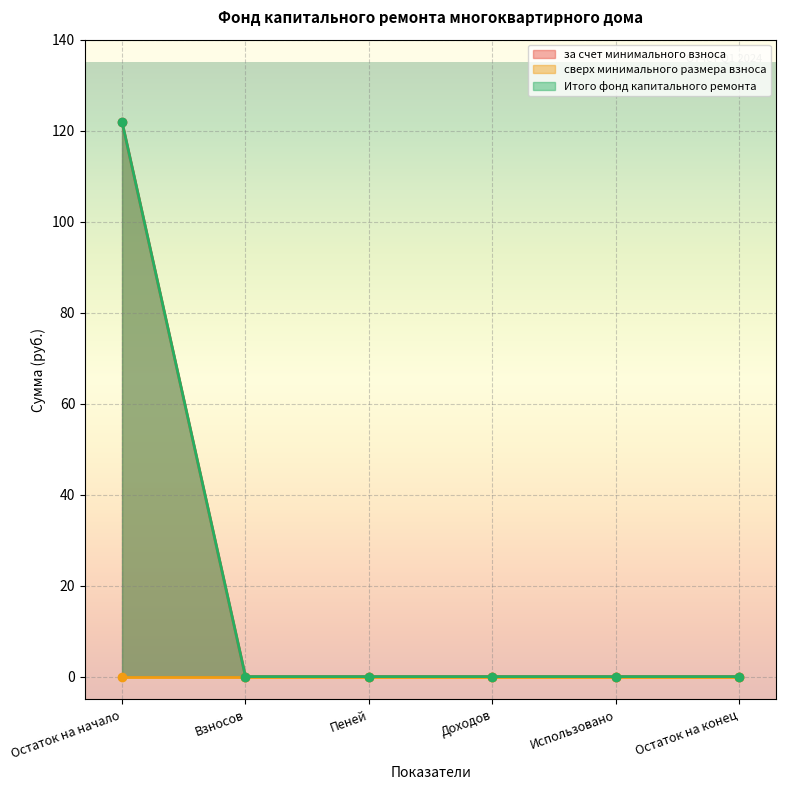

True or false: Итого фонд капитального ремонта has more than 2 interior local peaks.

False